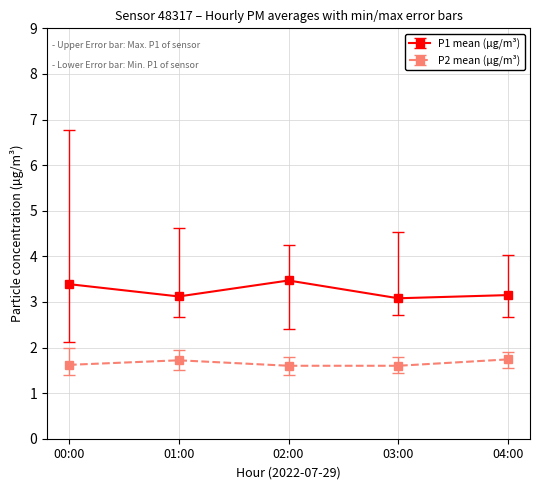

Is it true that P2 mean (µg/m³) equals 2.4 at 01:00?

False